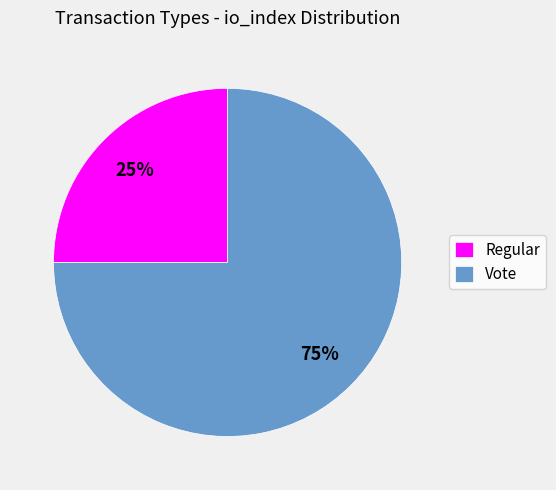

Which slice is the smallest?

Regular